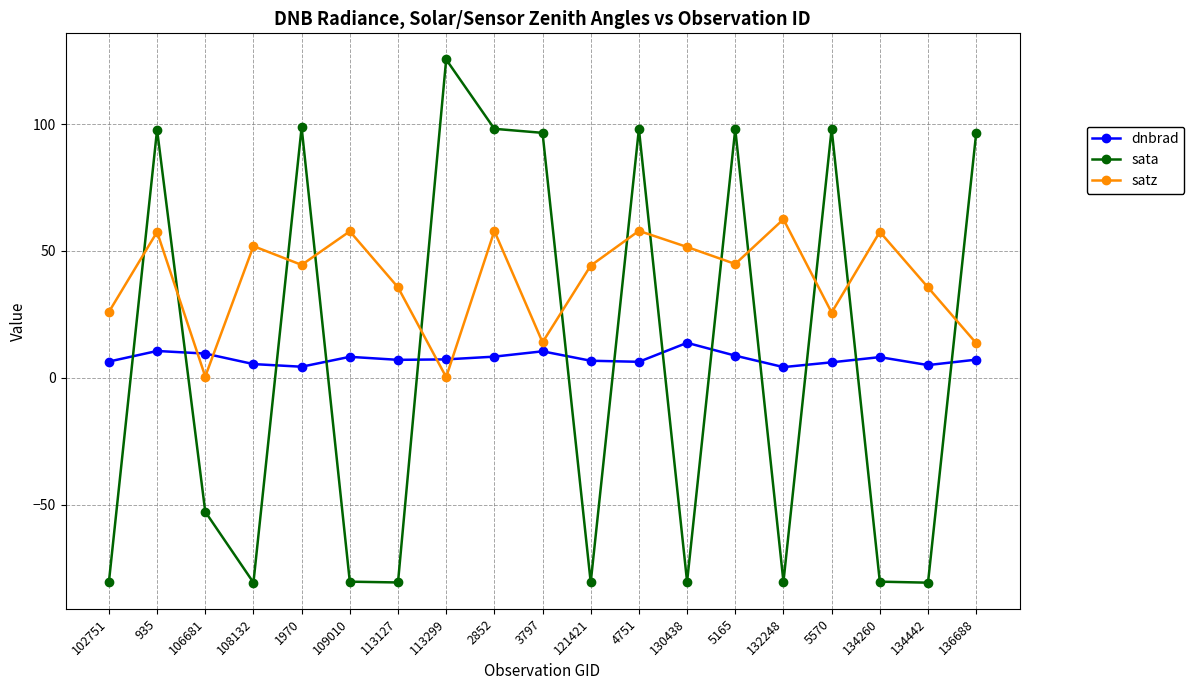

Which series has the largest total across all categories?

satz